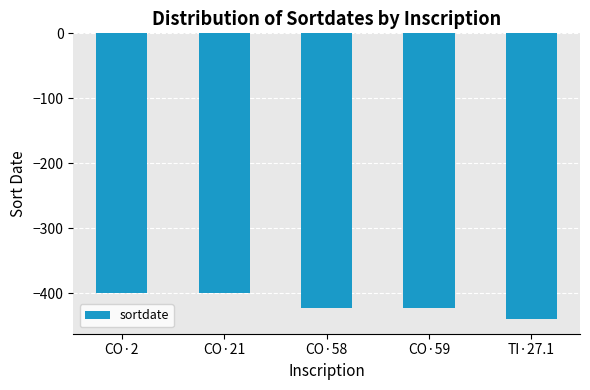

Which has a higher value, CO·58 or CO·2?

CO·2